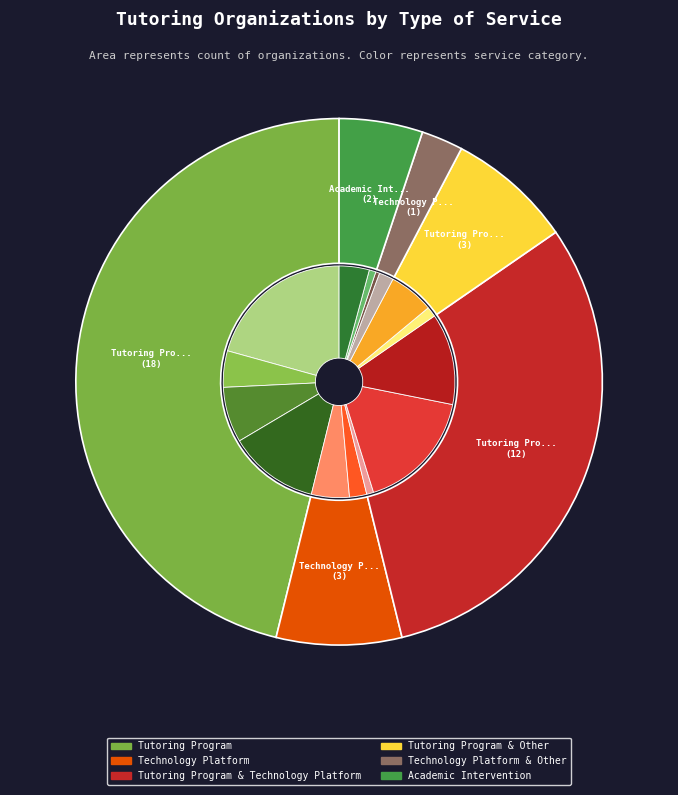

To the nearest percent, what is the difference between the Technology Platform & Other and Technology Platform slice percentages?

5%